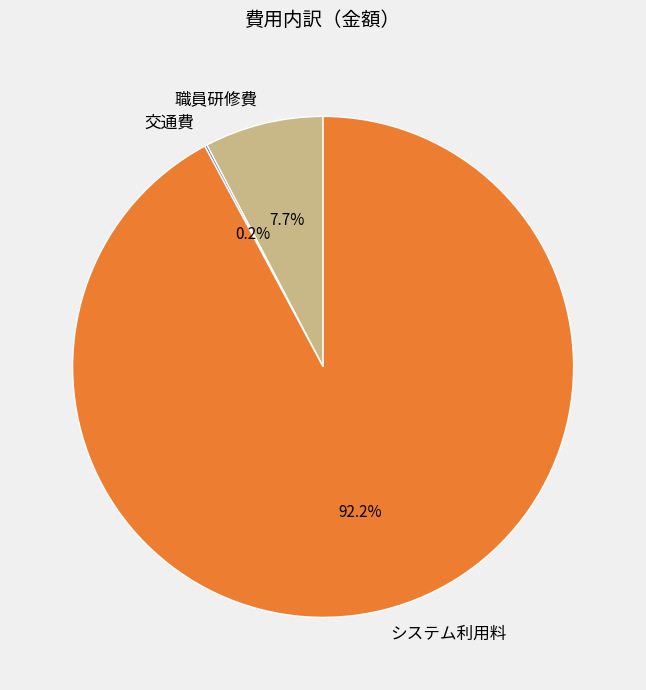

What portion of the pie excludes 職員研修費?

92.3%